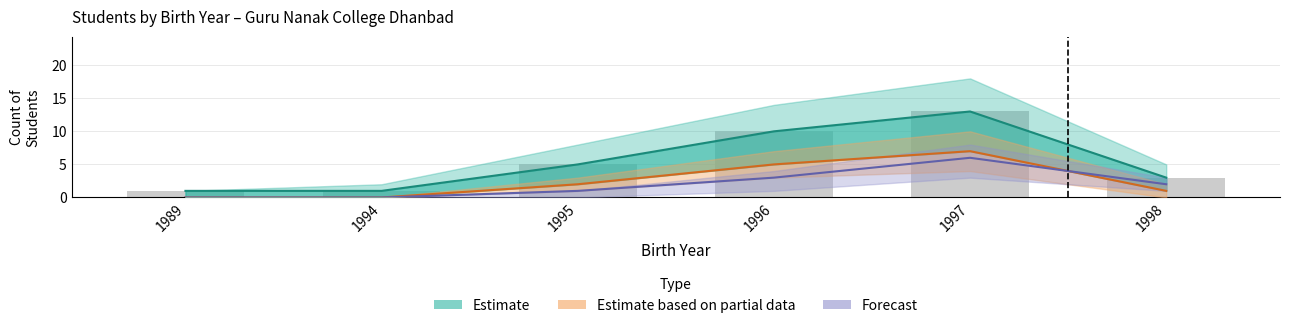

At which category is the sum across all series the highest?

1997